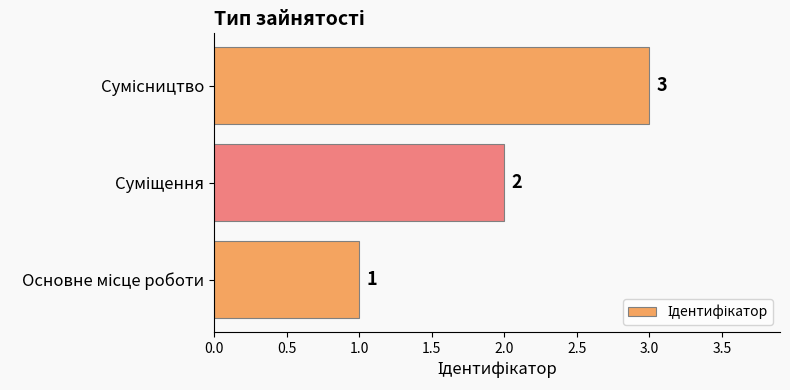

Count the values in the range 1 to 3.

3